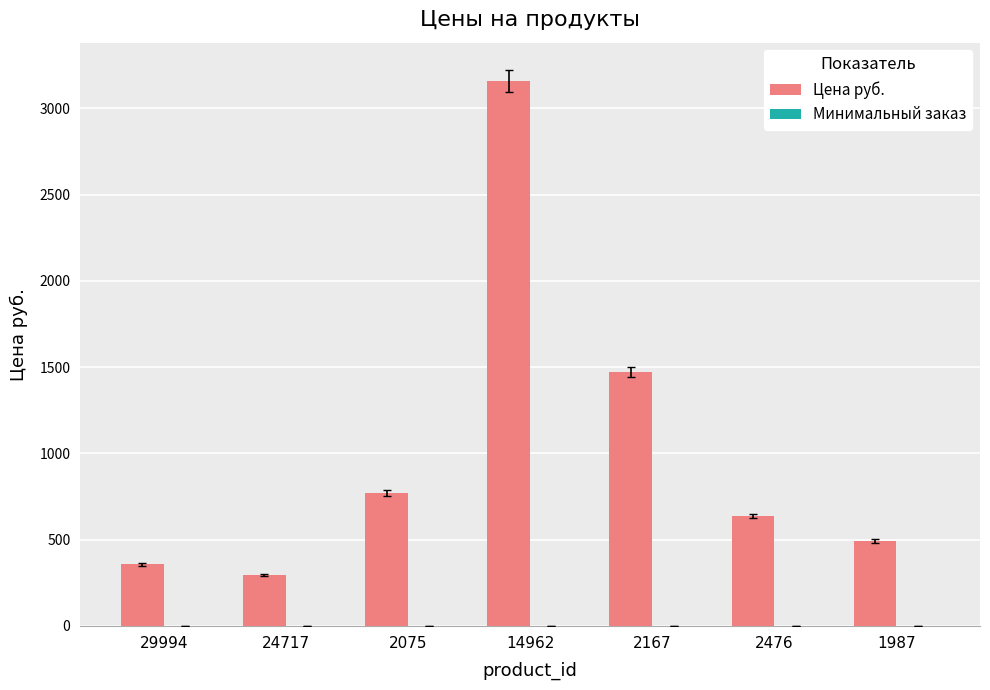

Is it true that Цена руб. equals 545 at 2167?

False